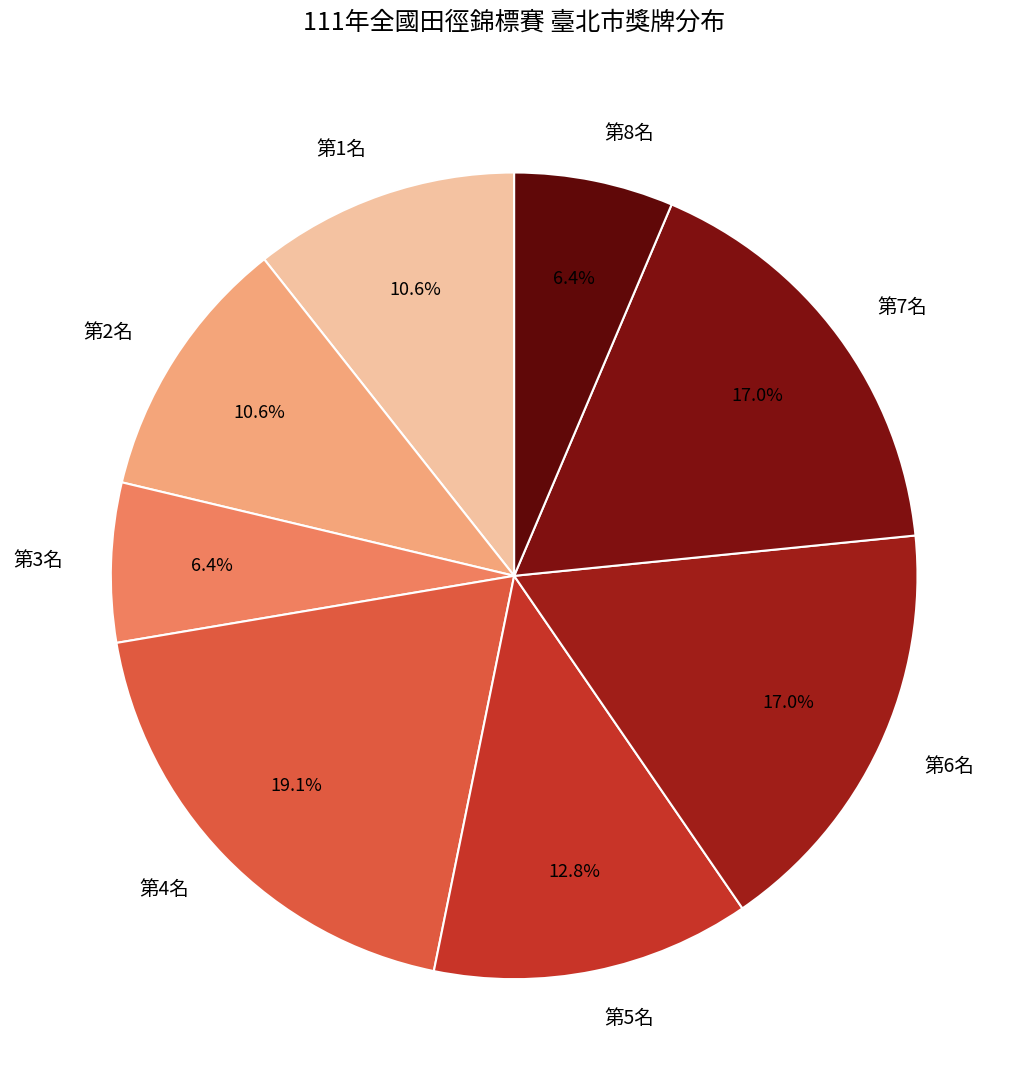

Which has a higher value, 第5名 or 第4名?

第4名